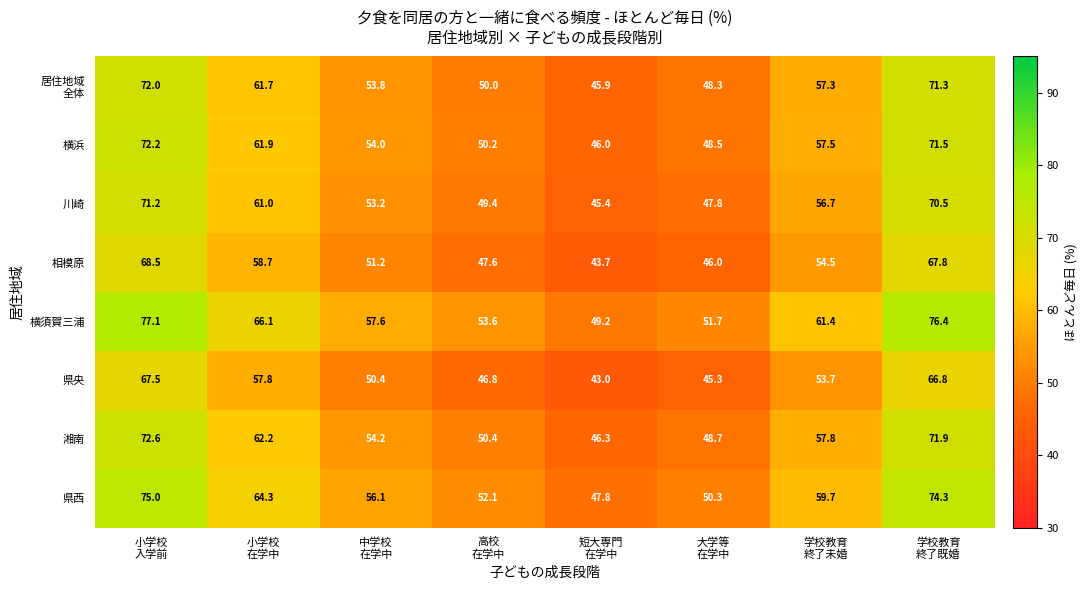

What is the total value across all series at 大学等
在学中?

386.6